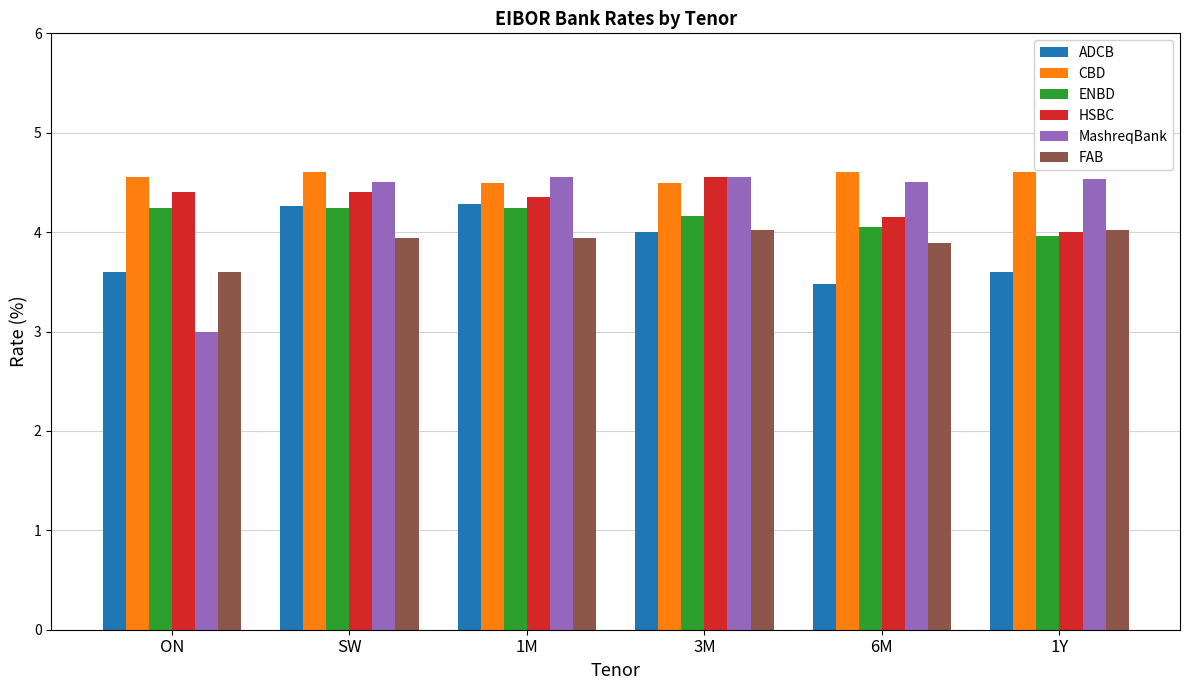

What is the minimum value for ADCB?

3.5